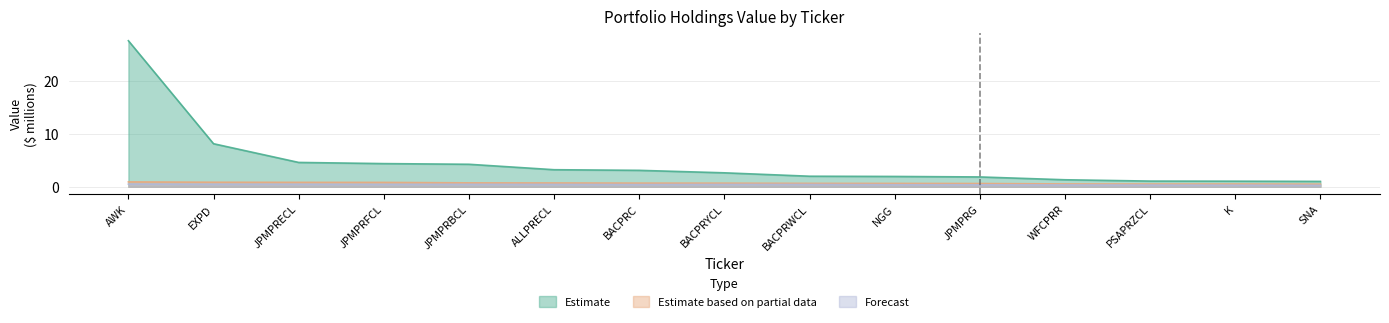

Which series has the widest spread of values?

Estimate